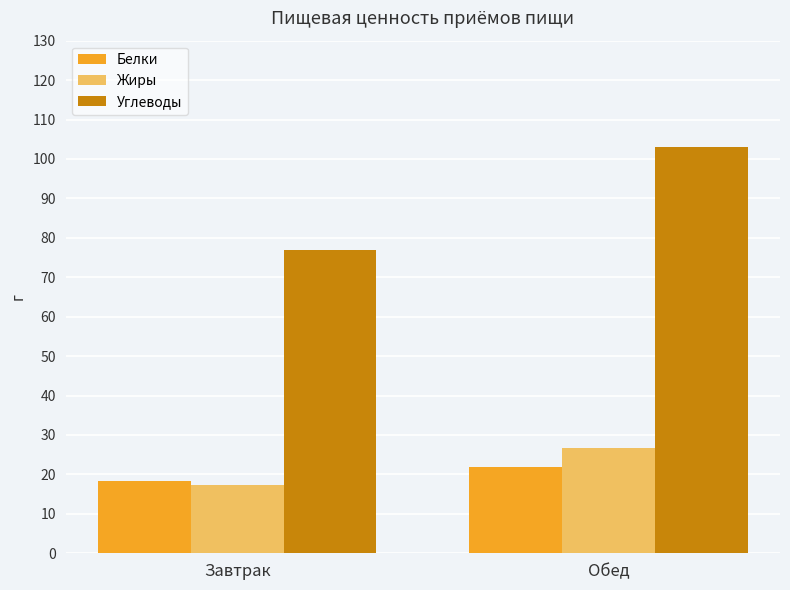

At how many categories does at least one series exceed 42?

2